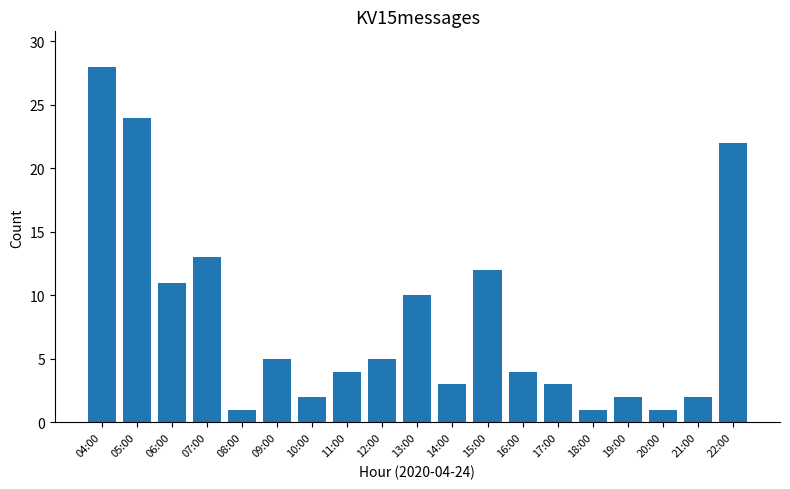

What position from the right is 21:00?

2